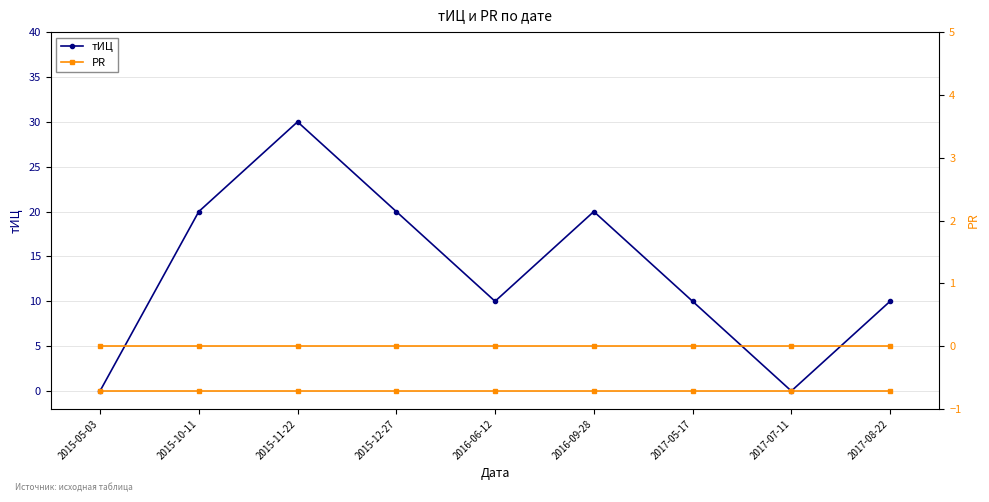

True or false: PR (right) and тИЦ cross at least once.

False